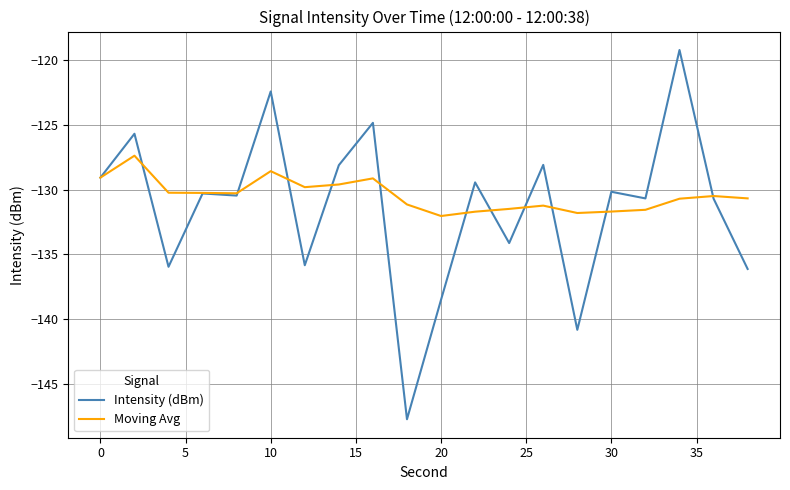

Which series has the widest spread of values?

Intensity (dBm)